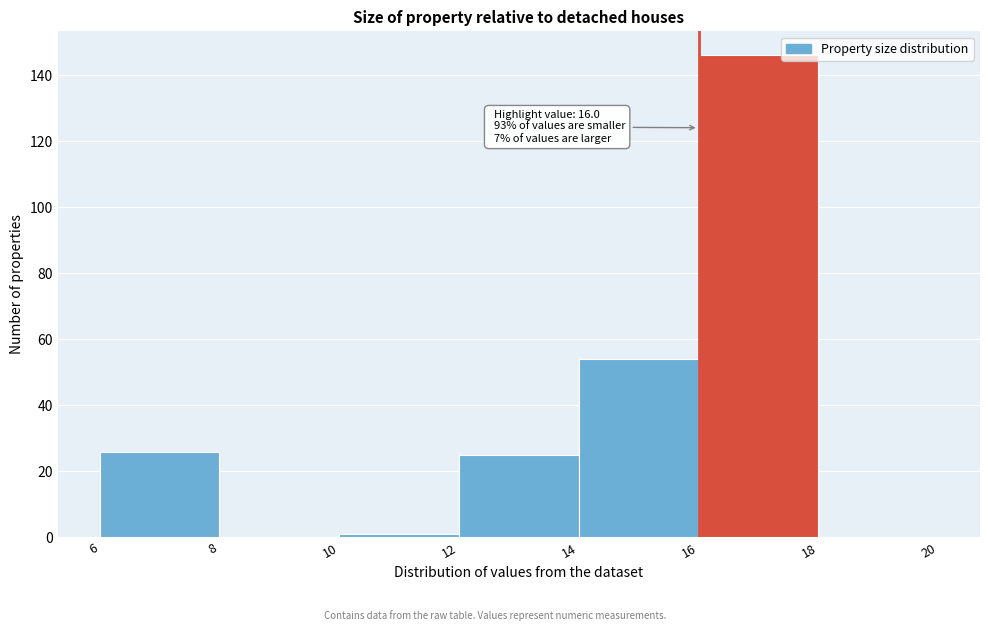

Over which range of the x-axis is the bar tallest?

16 to 18